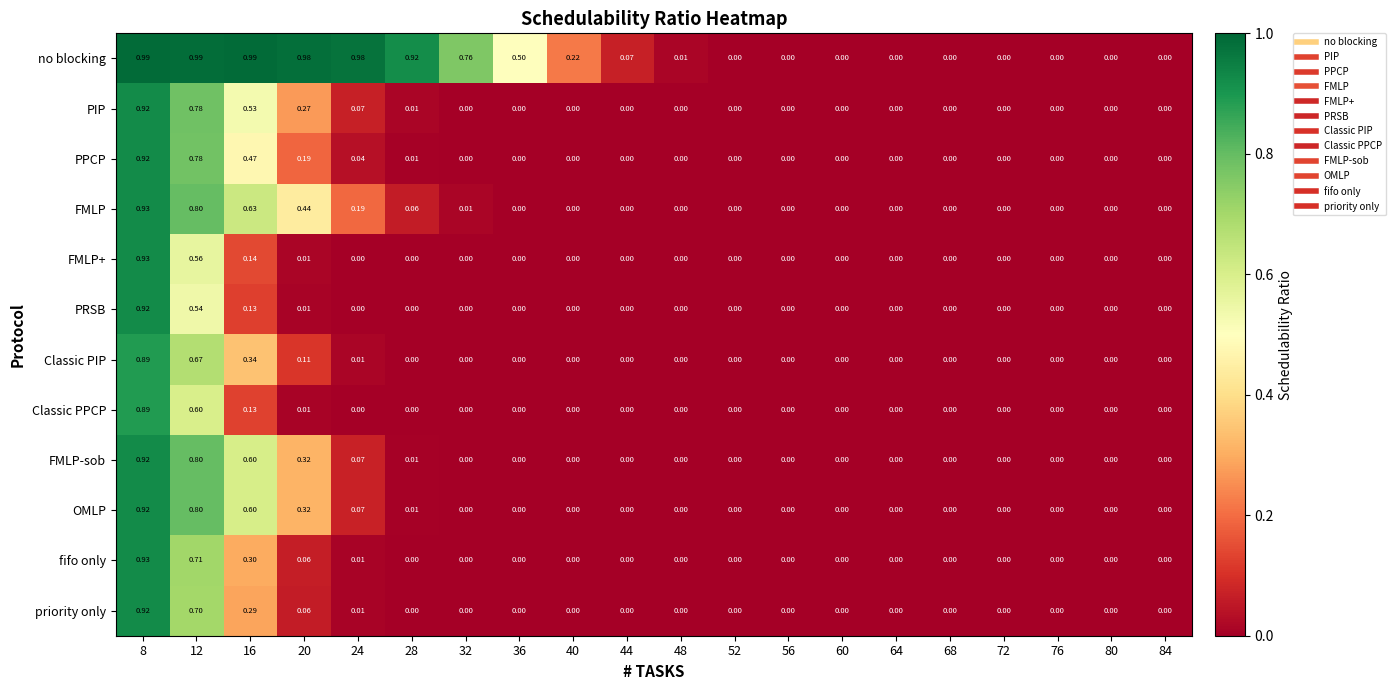

Which series has the widest spread of values?

no blocking